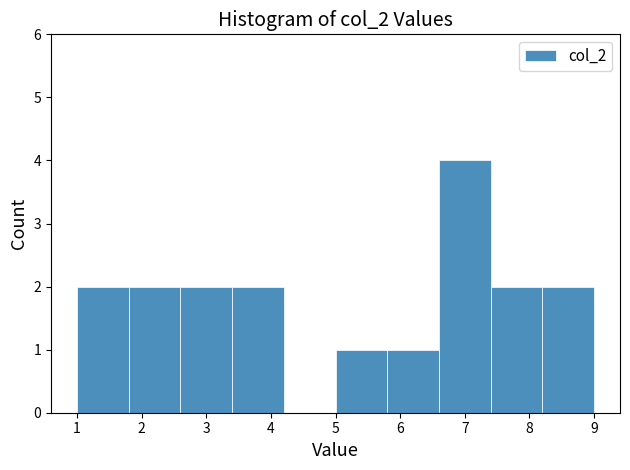

Over which range of the x-axis is the bar tallest?

6.6 to 7.4